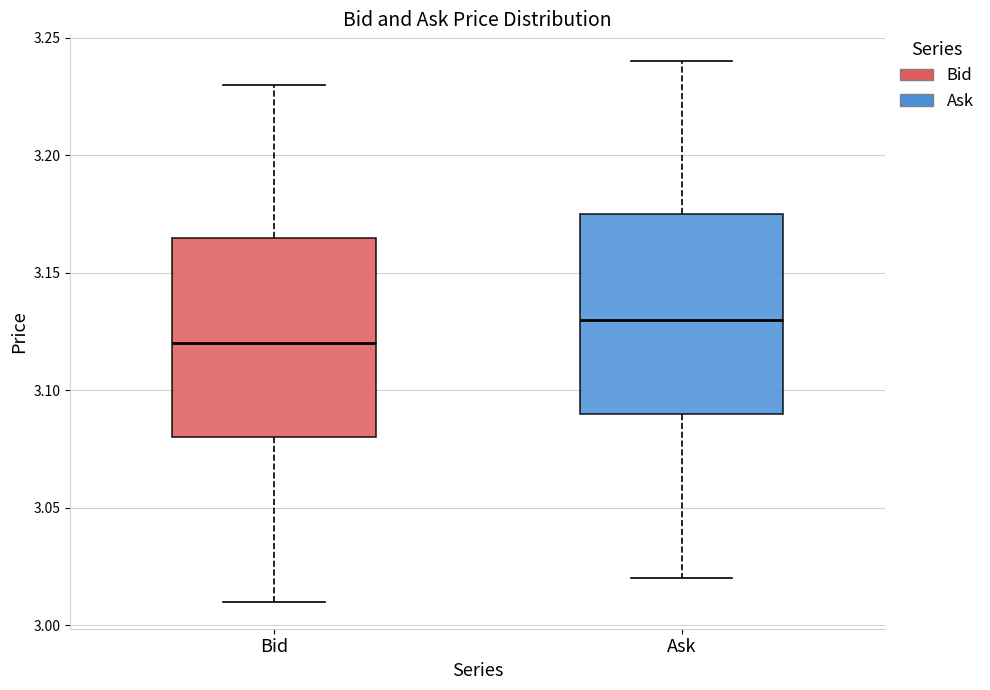

Reading left to right, read every box against the y-axis: the position of its median line, the range the box covers, and the ends of its whiskers. The values are not printed on the chart, so give them approximately, as read against the axis.

Bid: median 3.120, box 3.080 to 3.165, whiskers 3.010 to 3.230
Ask: median 3.130, box 3.090 to 3.175, whiskers 3.020 to 3.240